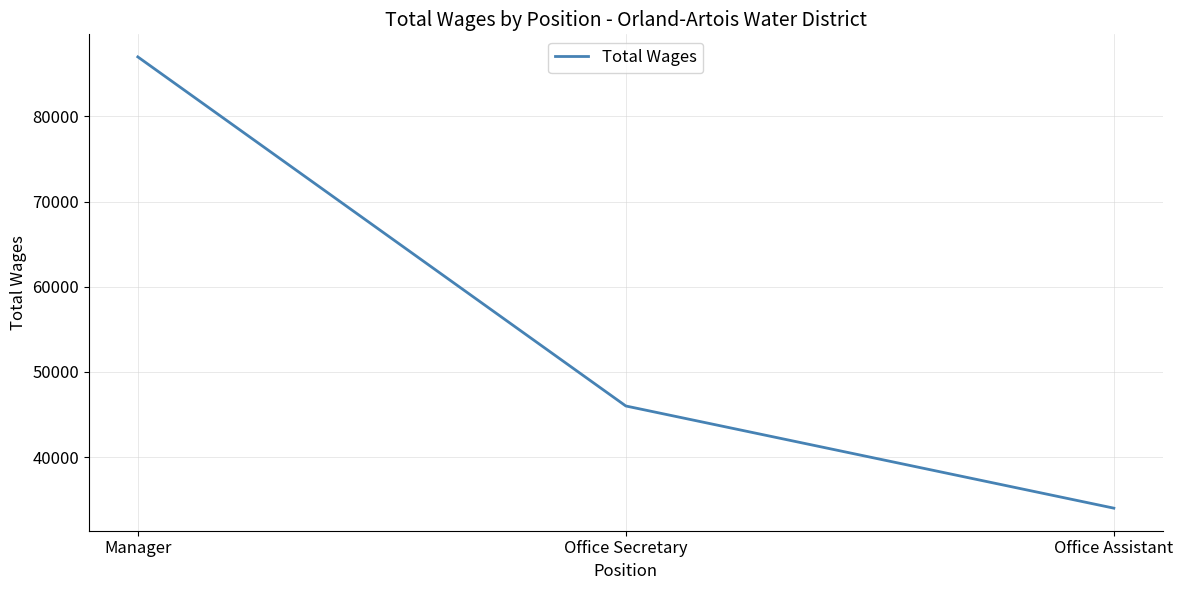

Reading left to right, transcribe all the data shown in this chart.

87000	46000	34000